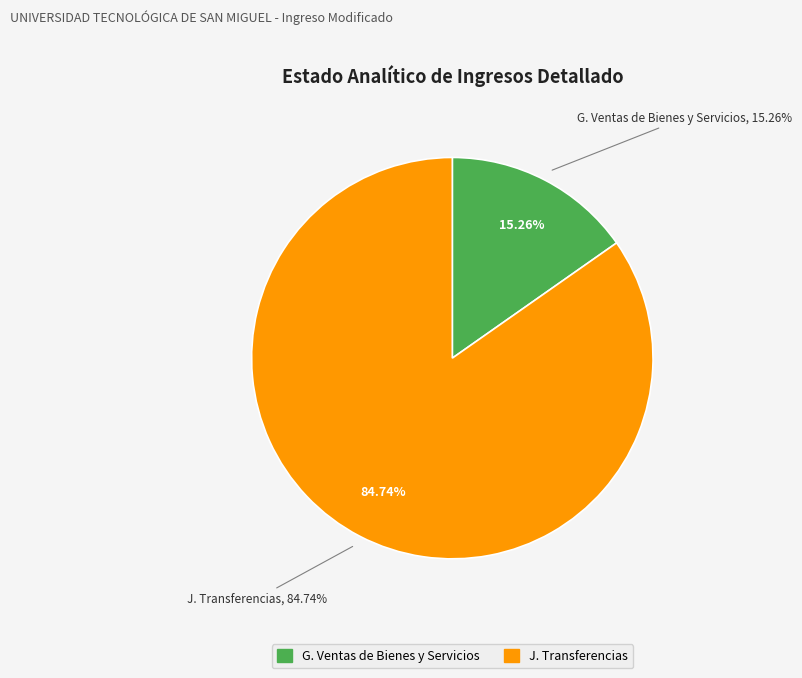

Rank the categories by value from lowest to highest.

G. Ingresos por Ventas de Bienes y Servicios, J. Transferencias